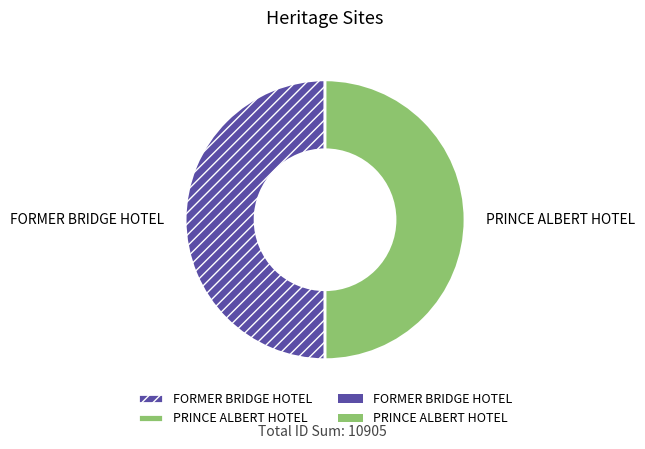

Approximately how many times larger is the value at PRINCE ALBERT HOTEL compared to FORMER BRIDGE HOTEL?

1.0